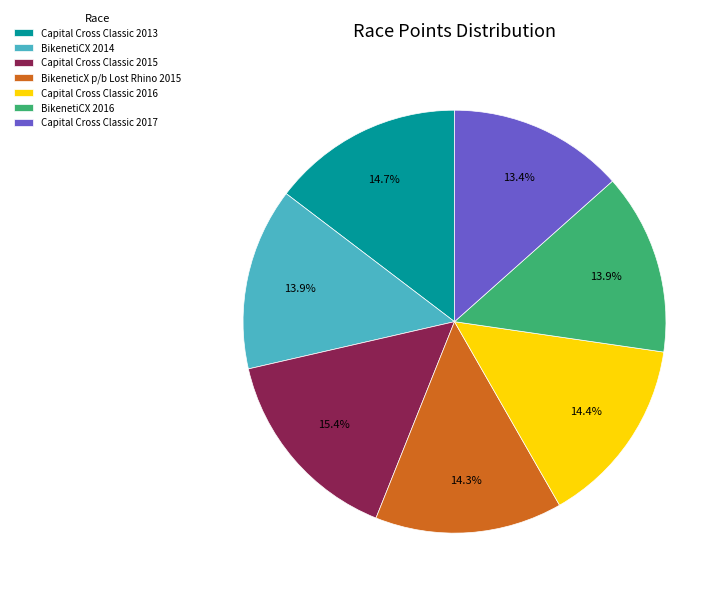

What percentage do BikenetiCX 2016 and BikeneticX p/b Lost Rhino 2015 together represent?

28.2%